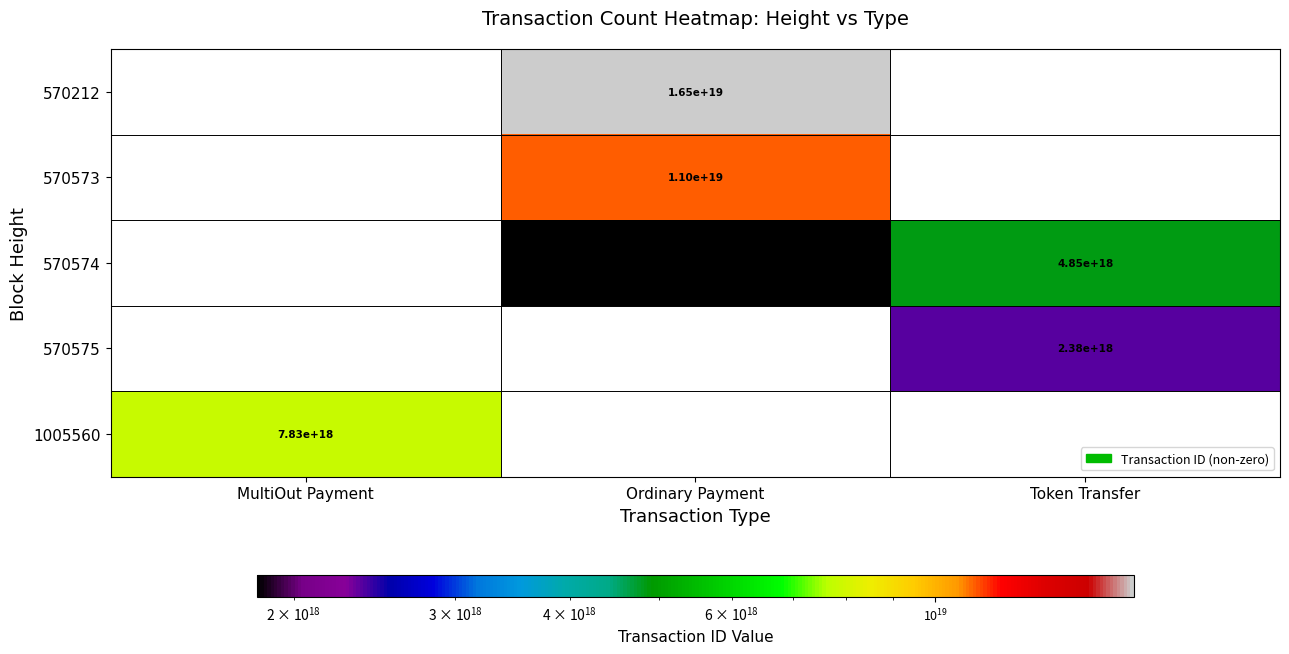

Is it true that 1005560 equals 7830000000000000000 at MultiOut Payment?

True